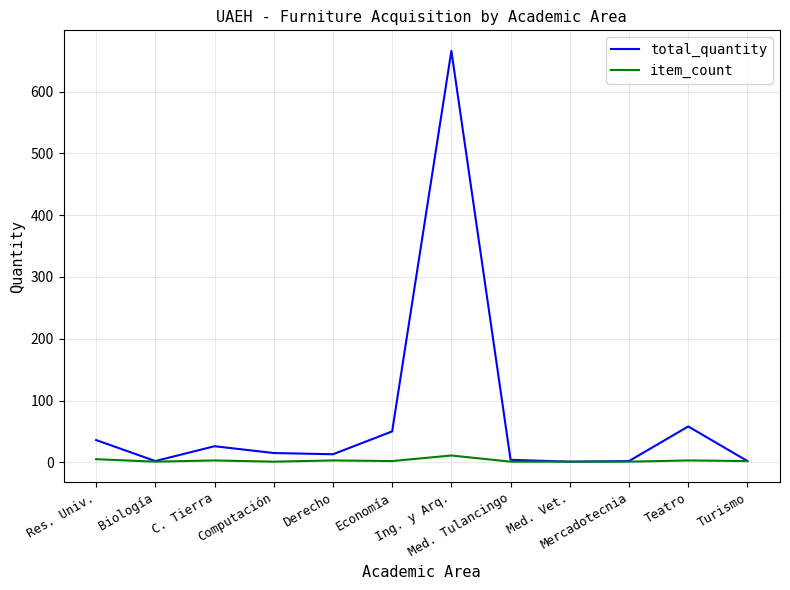

List the series in order of their overall mean, lowest first.

item_count, total_quantity